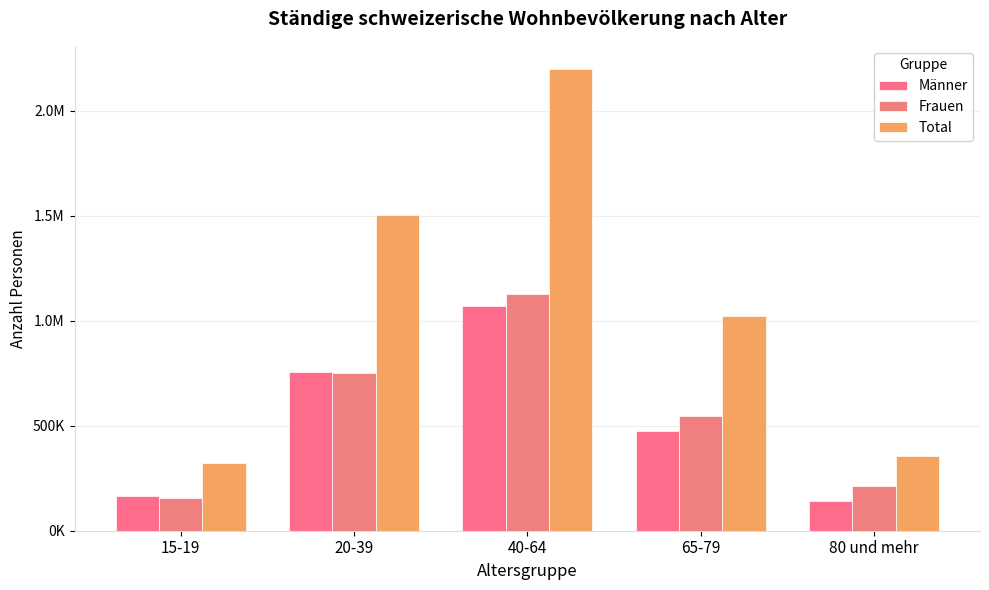

What is the approximate value of Männer at 65-79?

475025.9